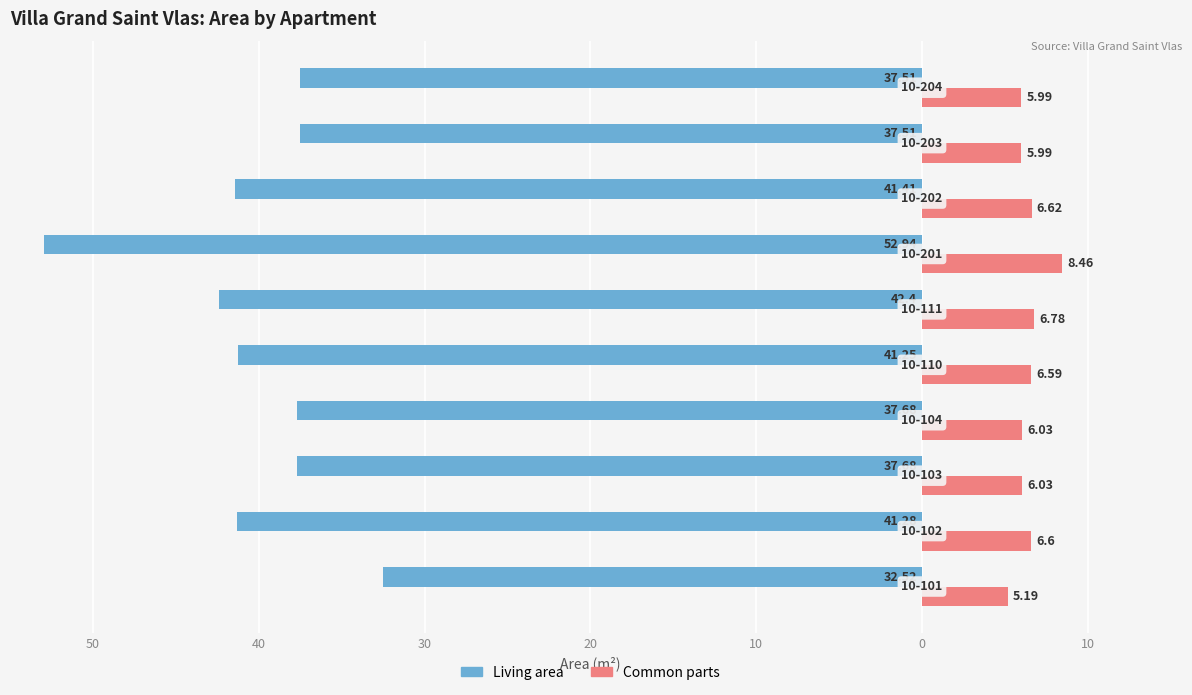

Which series has the widest spread of values?

Living area